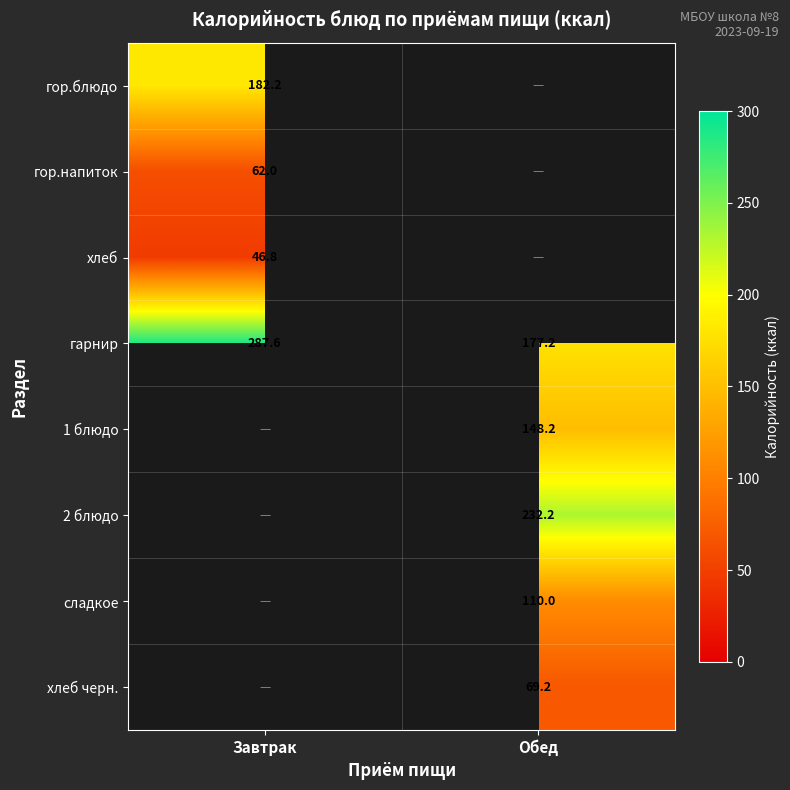

Where does the гарнир series first go above 287?

Завтрак